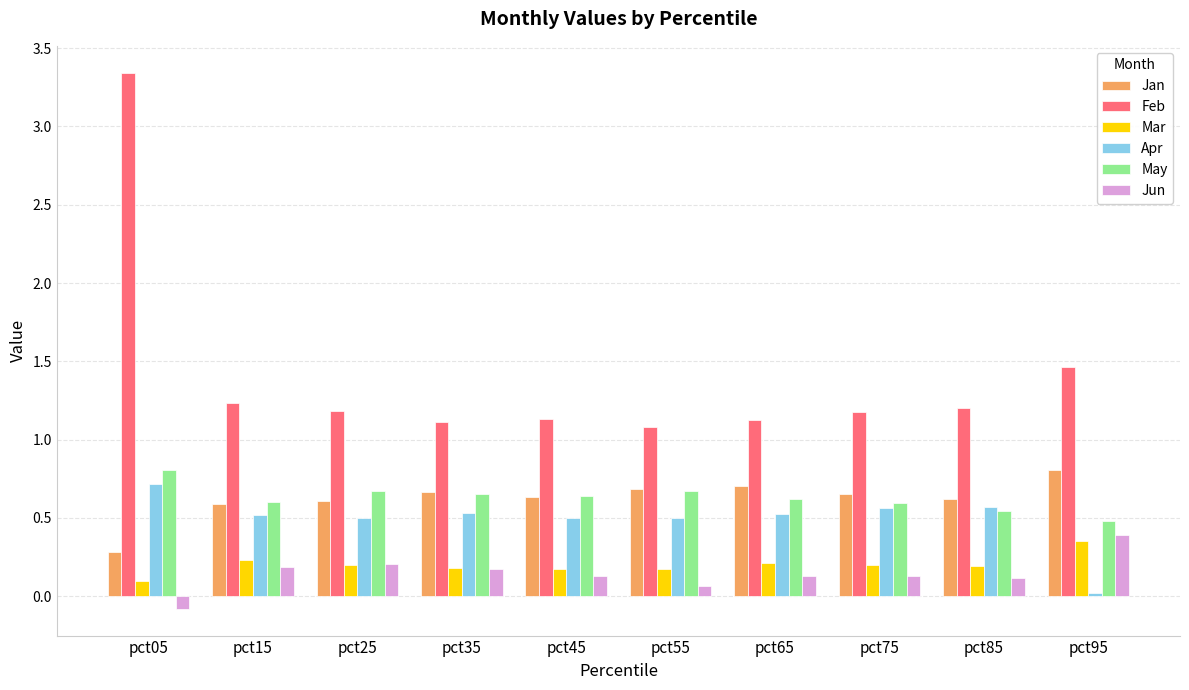

What is the spread (max minus min) of values at pct15?

1.1